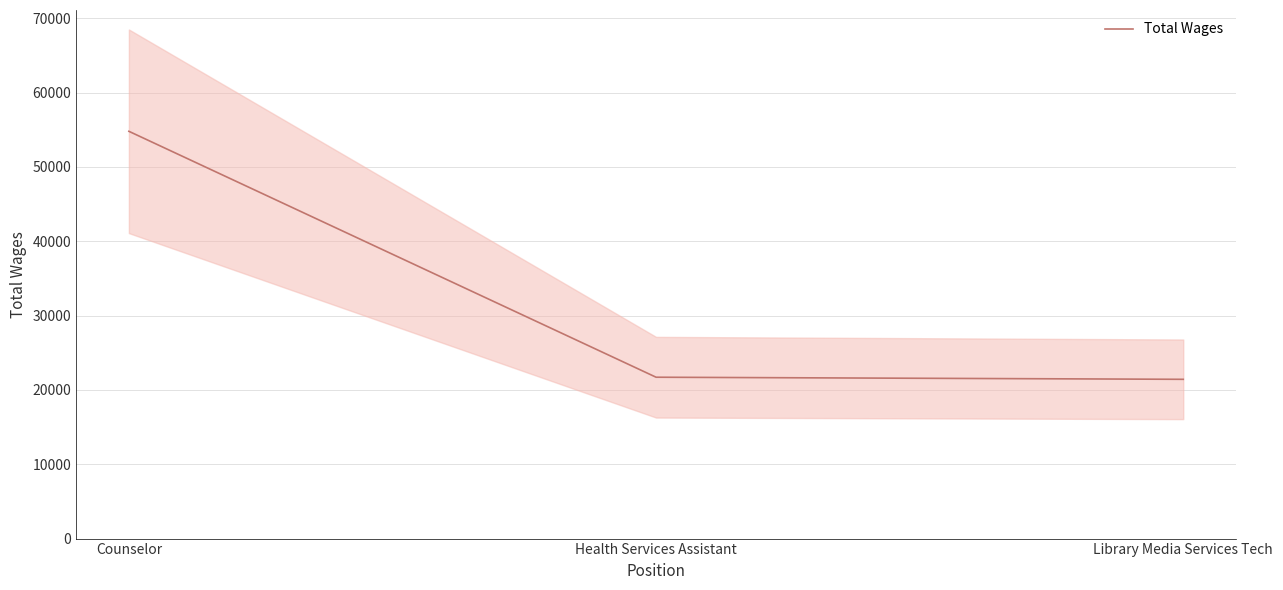

What is the maximum value shown in the chart?

54799